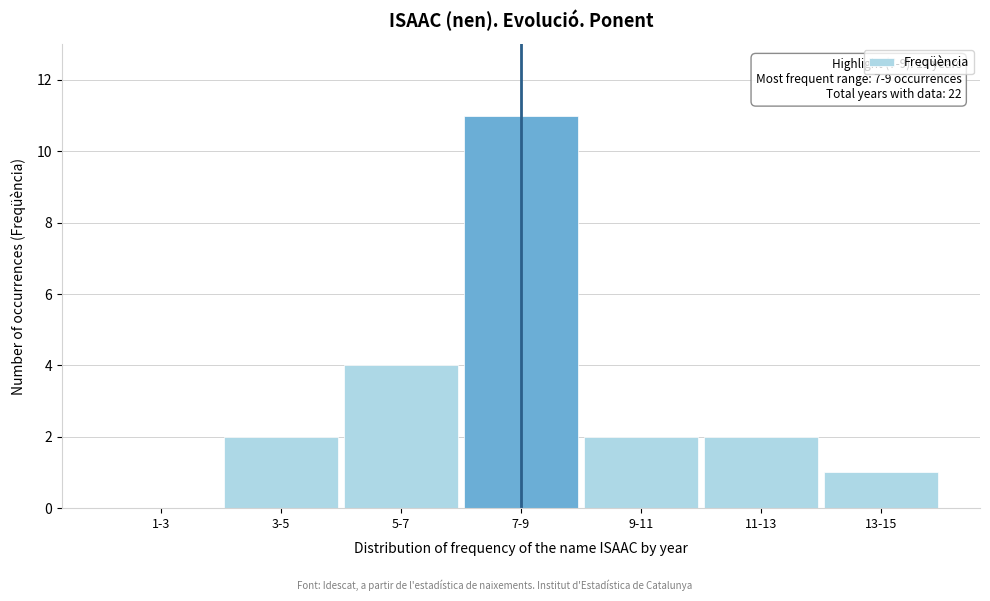

Reading right to left, transcribe all the data shown in this chart.

13-15=1	11-13=2	9-11=2	7-9=11	5-7=4	3-5=2	1-3=0